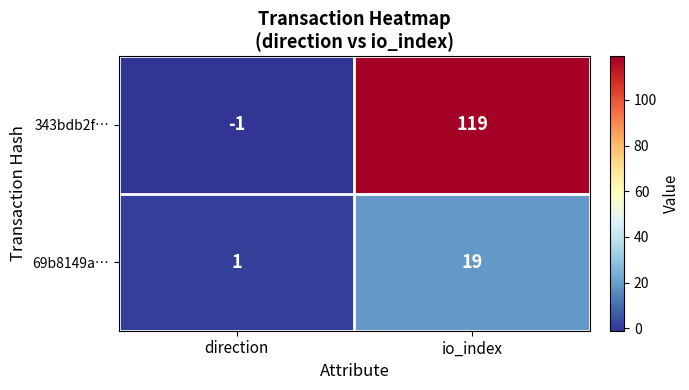

Reading right to left, extract all data points from this chart.

343bdb2f…: 119	-1
69b8149a…: 19	1